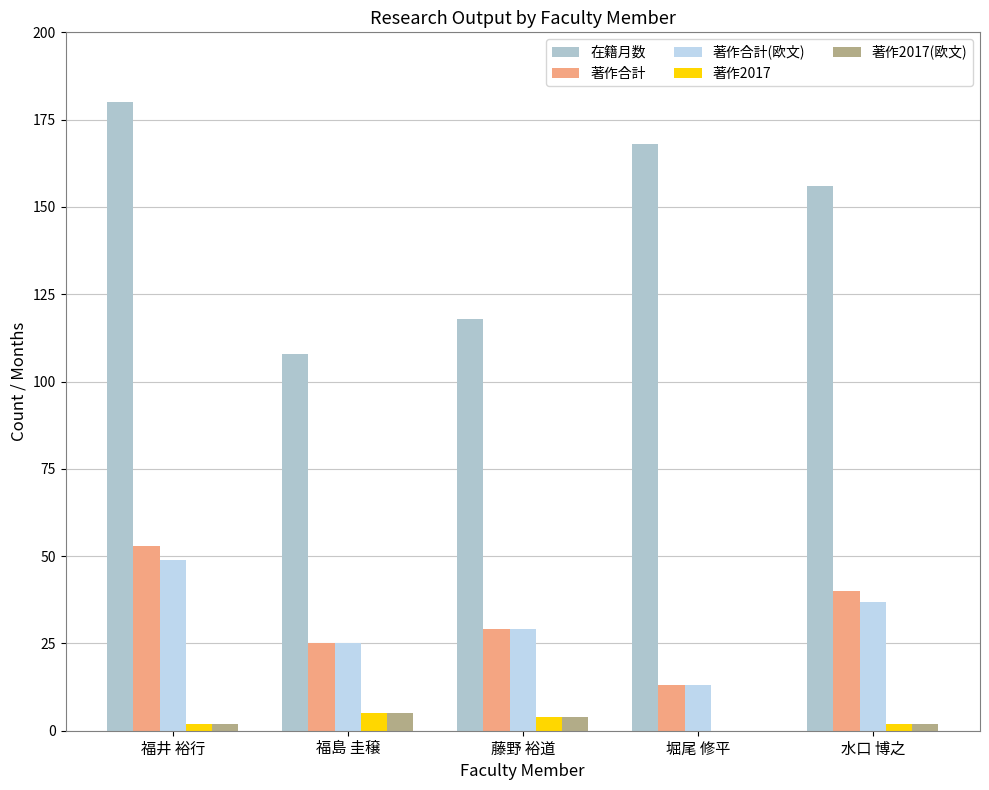

Is the value of 在籍月数 at 藤野 裕道 greater than the value of 著作2017 at 水口 博之?

Yes